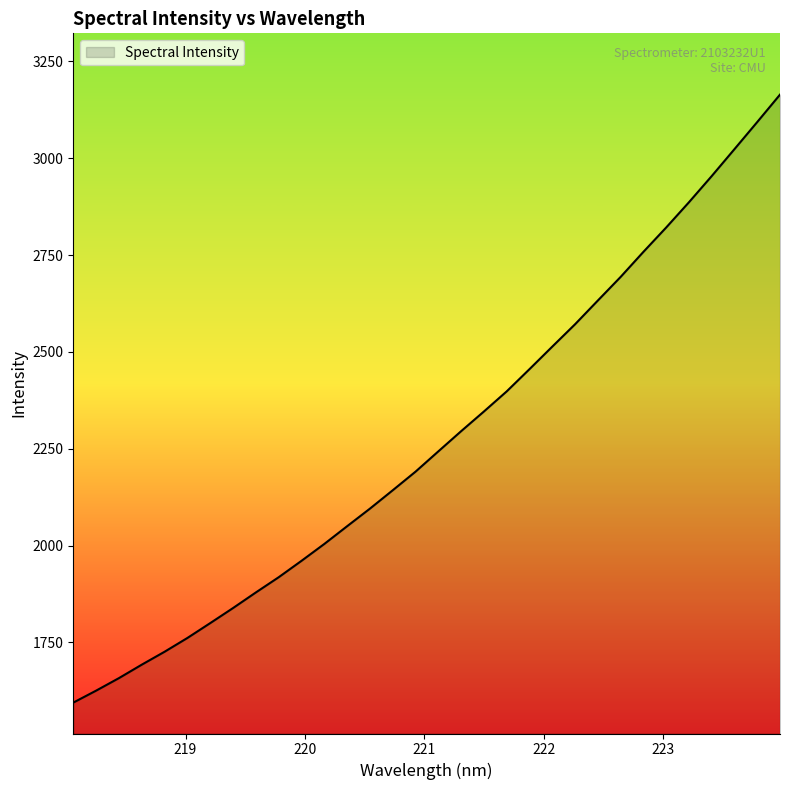

What is the maximum value shown in the chart?

3164.1